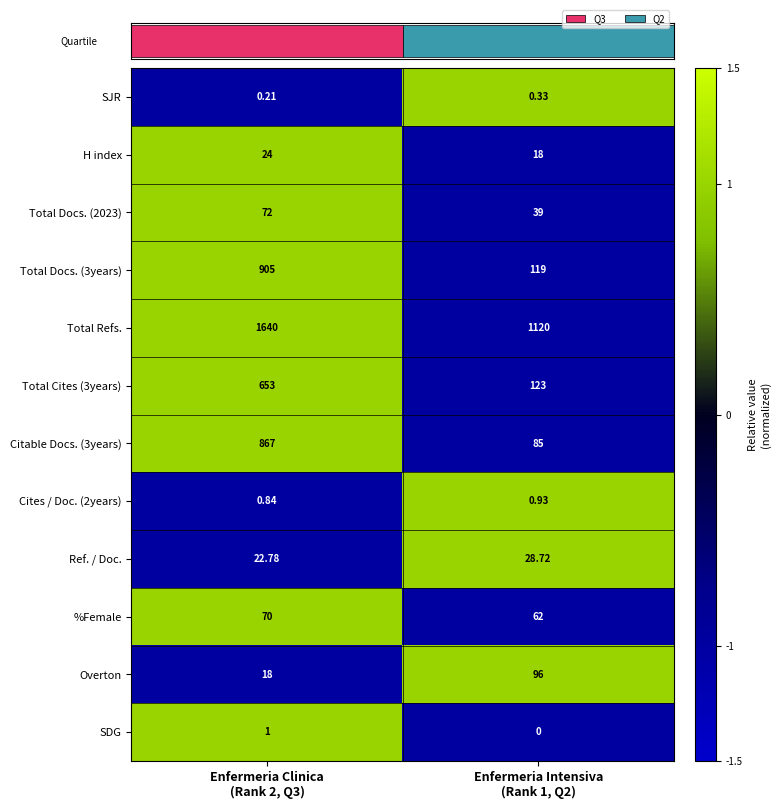

Count the number of categories in the chart.

2